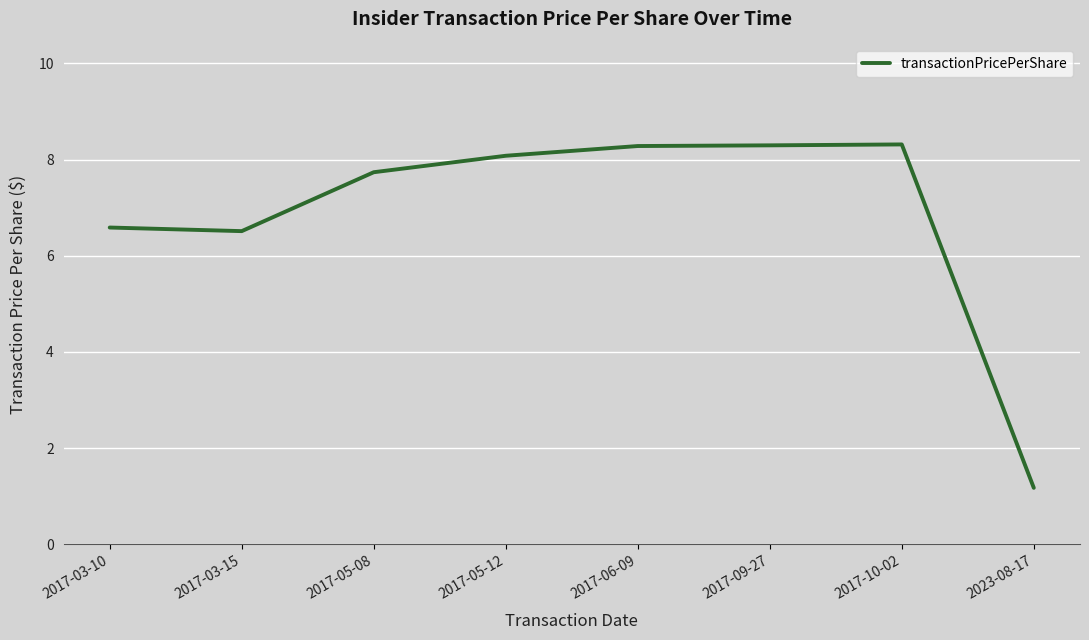

Count the number of categories in the chart.

8